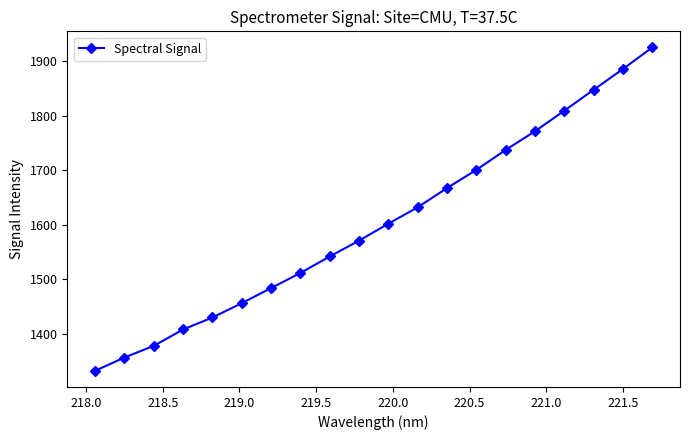

What is the maximum value shown in the chart?

1925.4